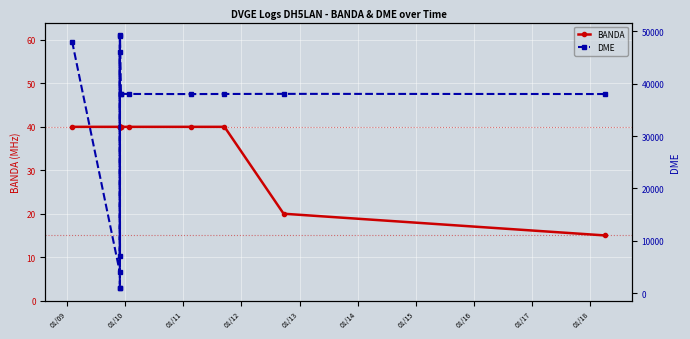

Which series has the largest total across all categories?

DME